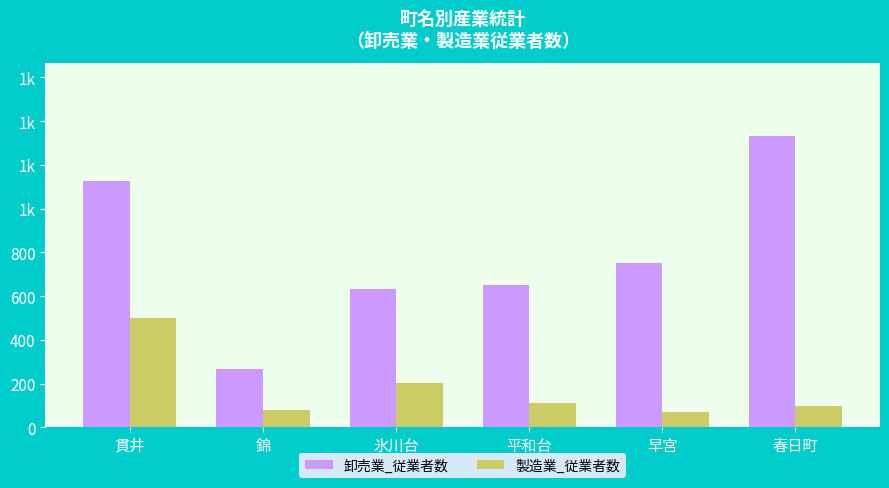

At which label does 卸売業_従業者数 reach its minimum?

錦